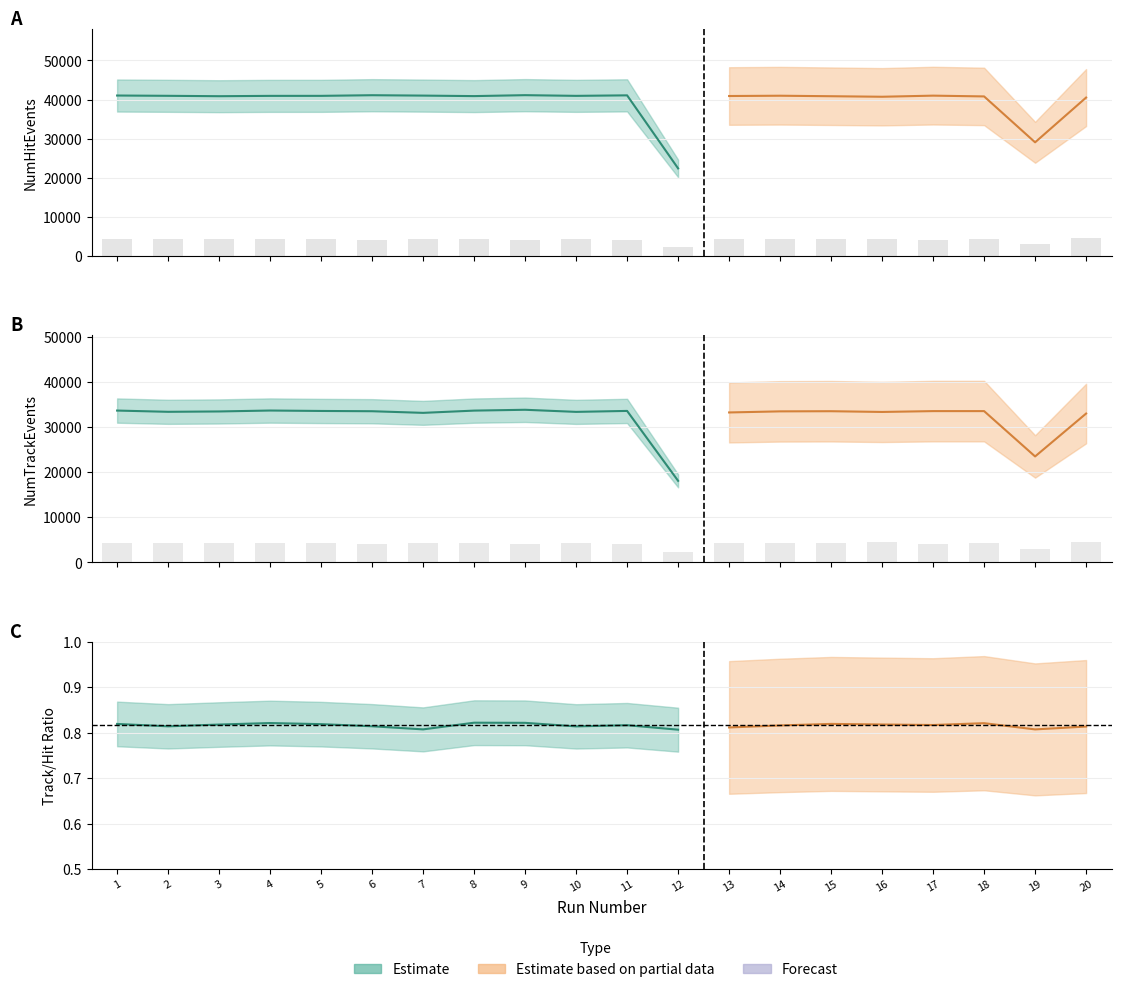

Which category has the highest value in the NumNoHitEvents series?

20